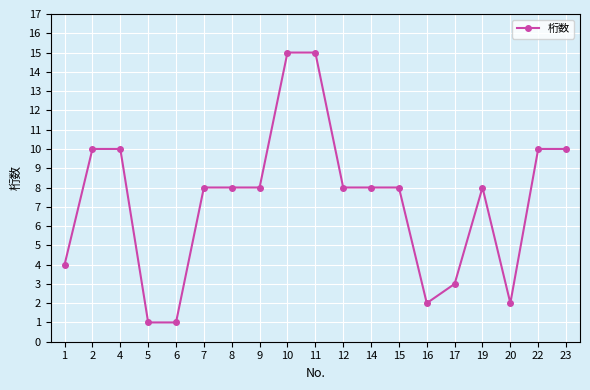

What is the change in value from 11 to 22?

-5